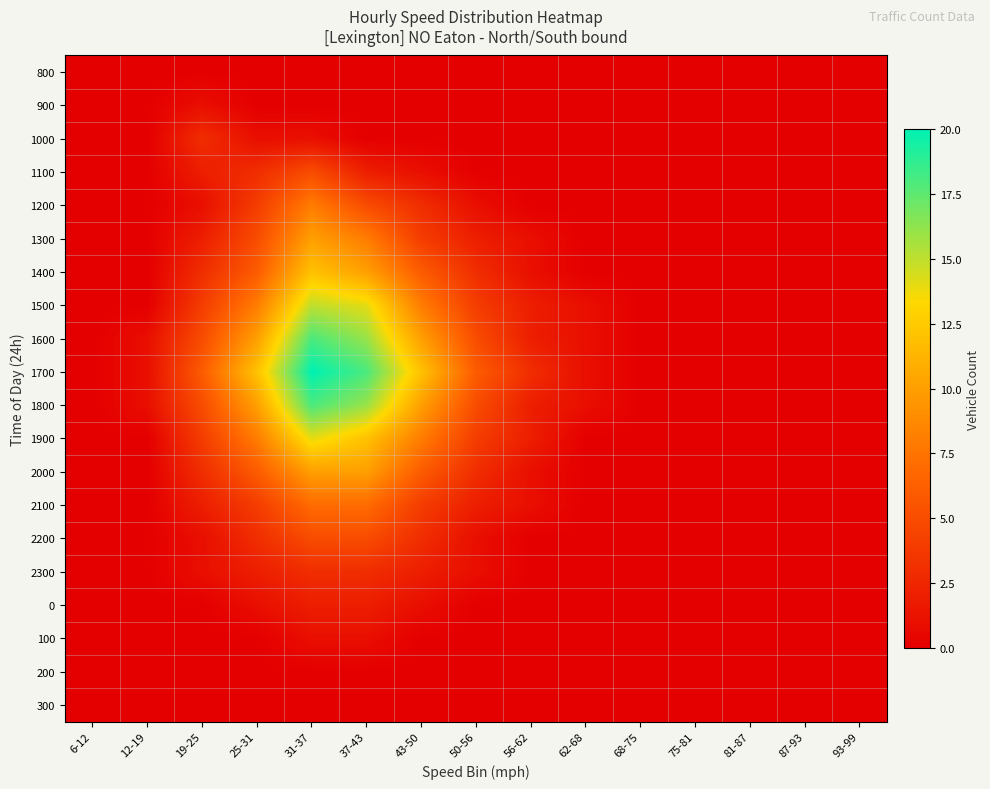

List the series in order of their peak value, highest first.

1700, 1600, 1800, 1500, 1900, 1400, 1300, 2000, 1200, 2100, 1100, 2200, 1000, 2300, 0, 900, 100, 800, 200, 300